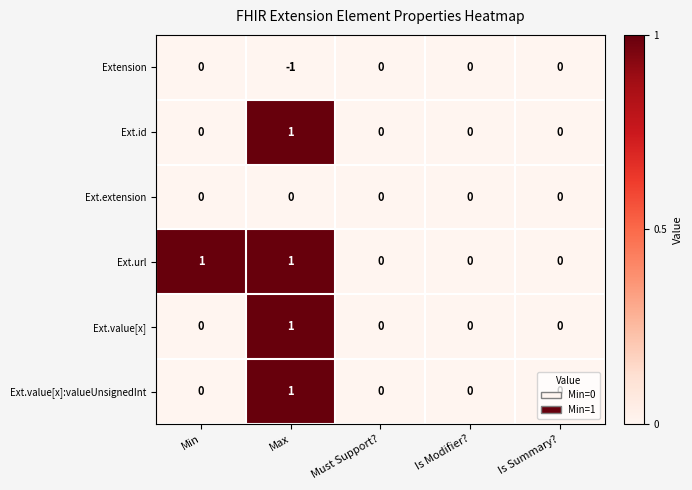

At which category is the sum across all series the highest?

Max